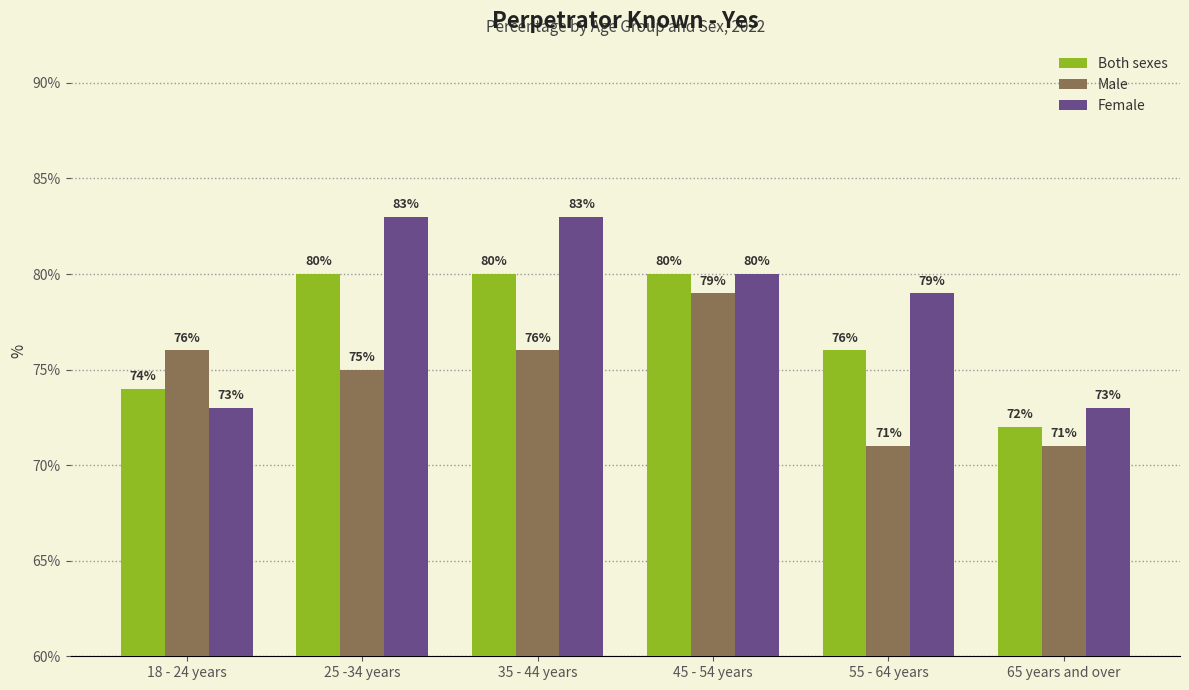

What is the value of the Female bar at the 4th from the left?

80